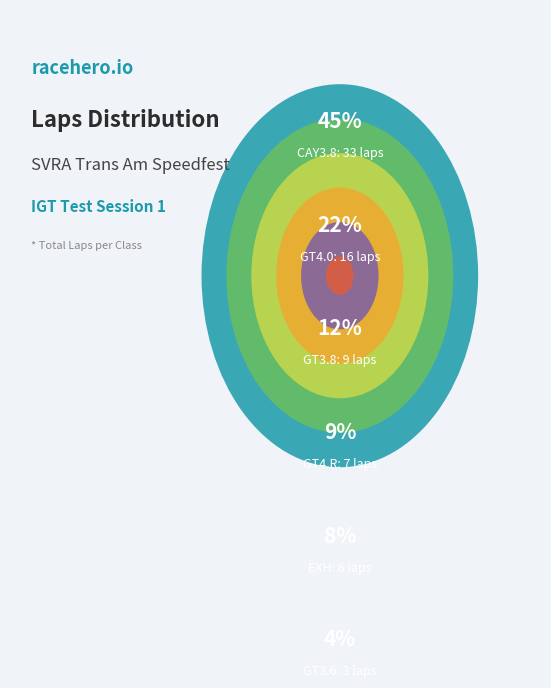

Is there a majority slice in this chart?

No